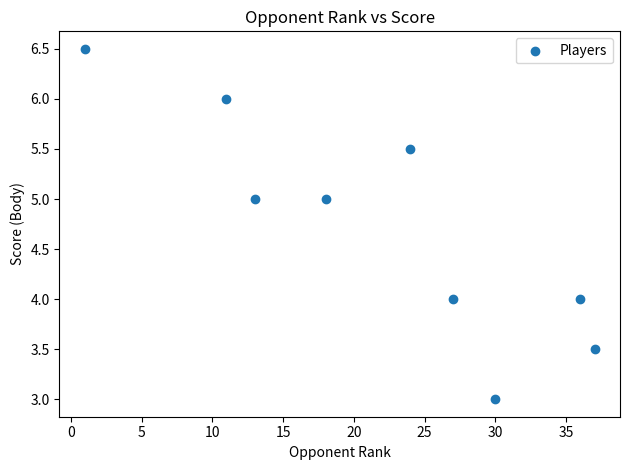

What is the range of Y values (max minus min)?

3.5